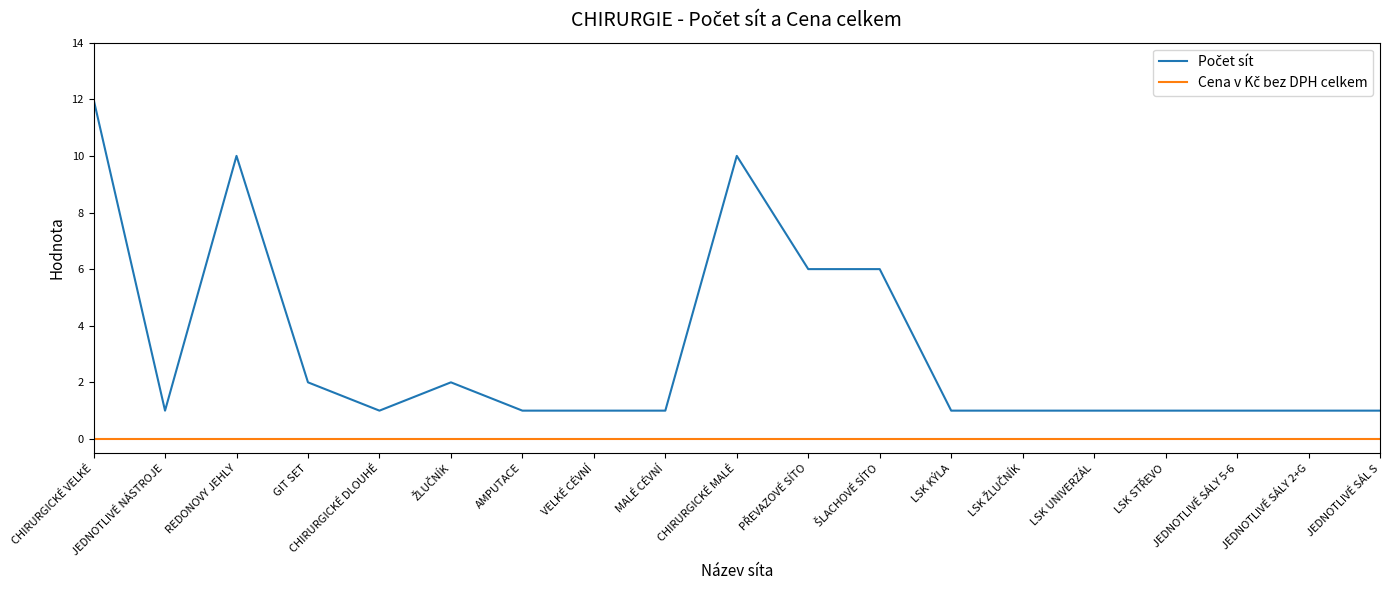

Is this an area chart (filled region under the line)?

No